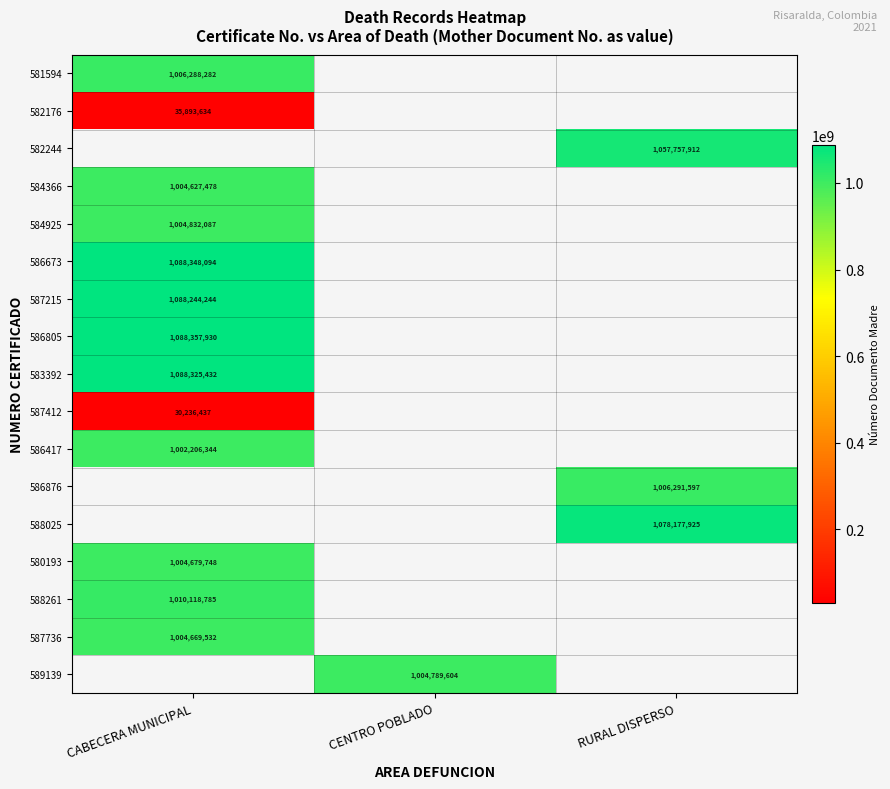

At which category does the chart reach its minimum across all series?

CABECERA MUNICIPAL